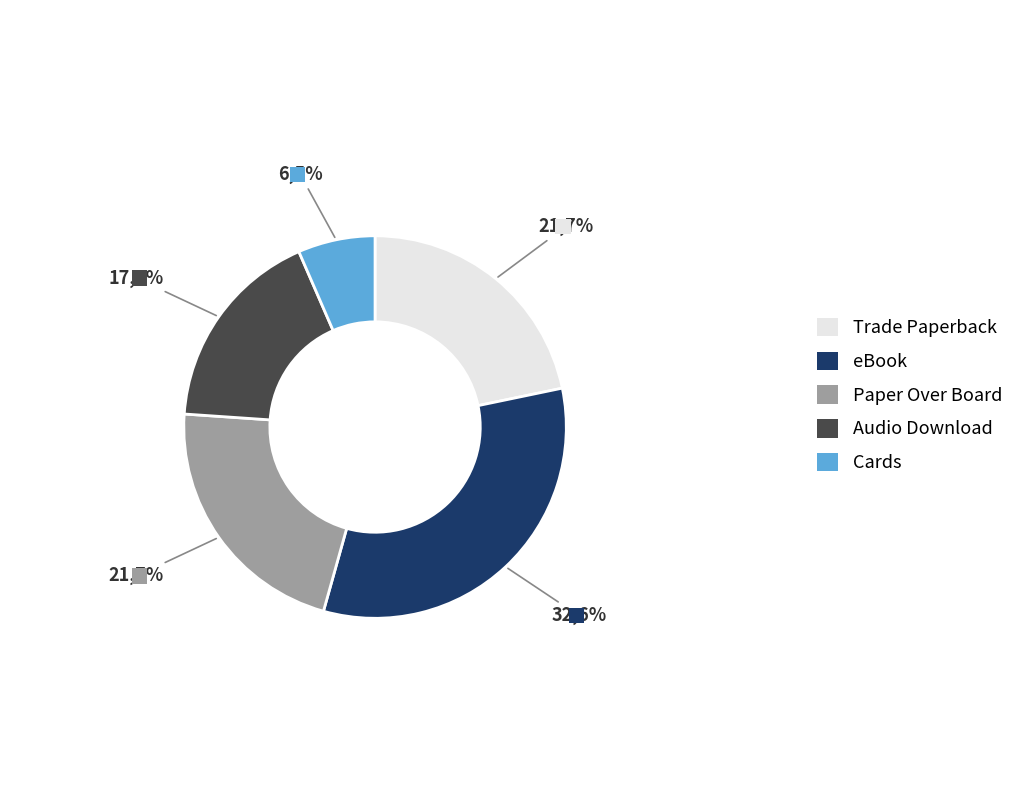

To the nearest percent, what is the difference between the Audio Download and eBook slice percentages?

15%